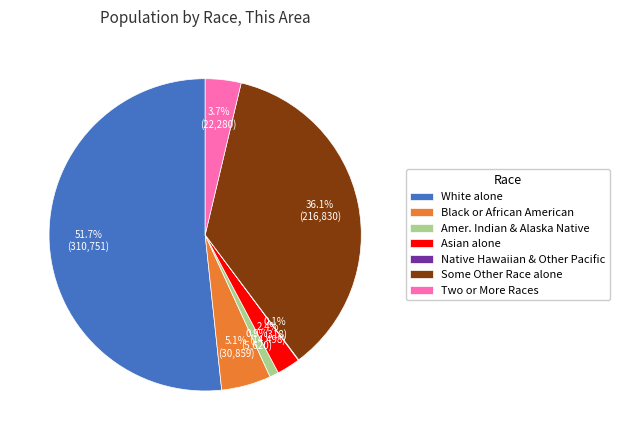

Which slice represents more than half of the pie?

White alone